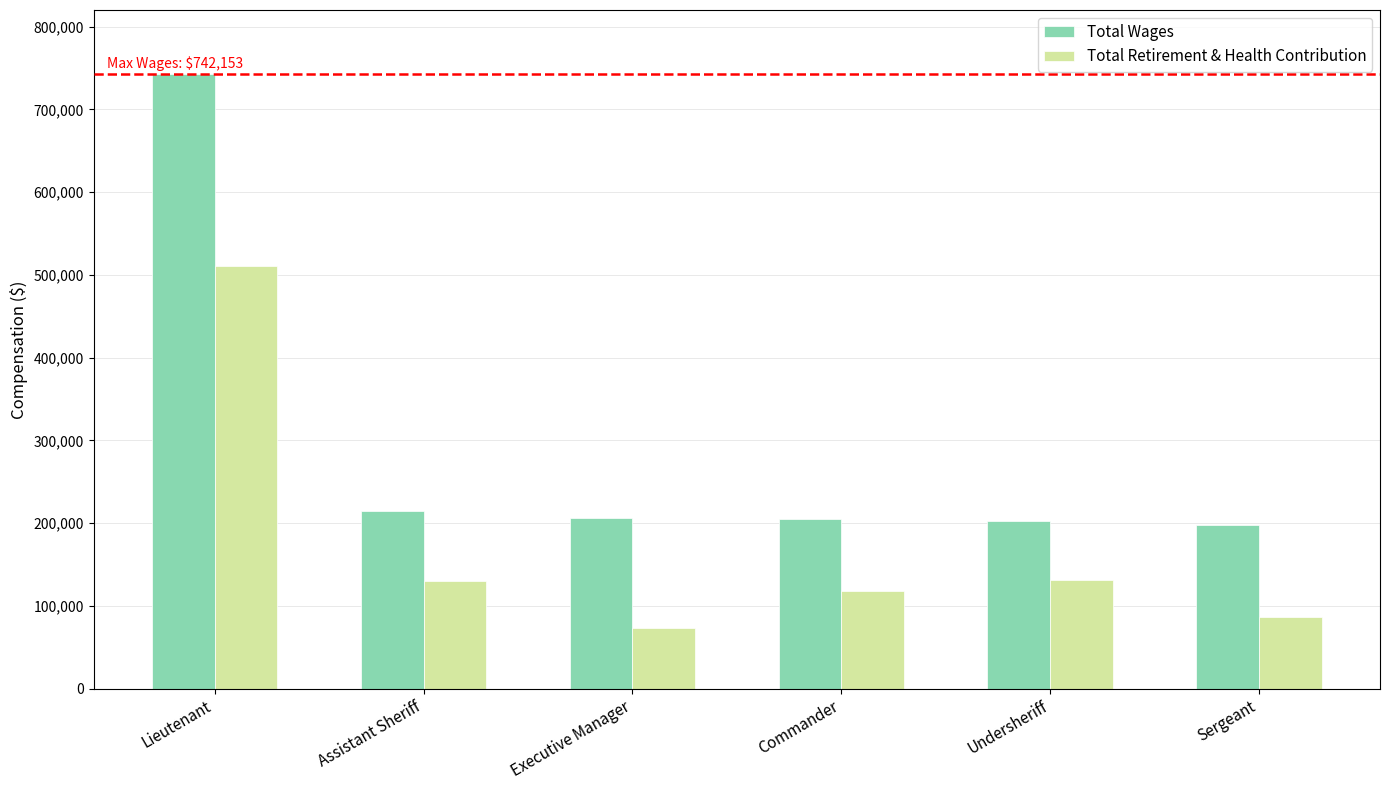

What is the greatest value displayed?

742153